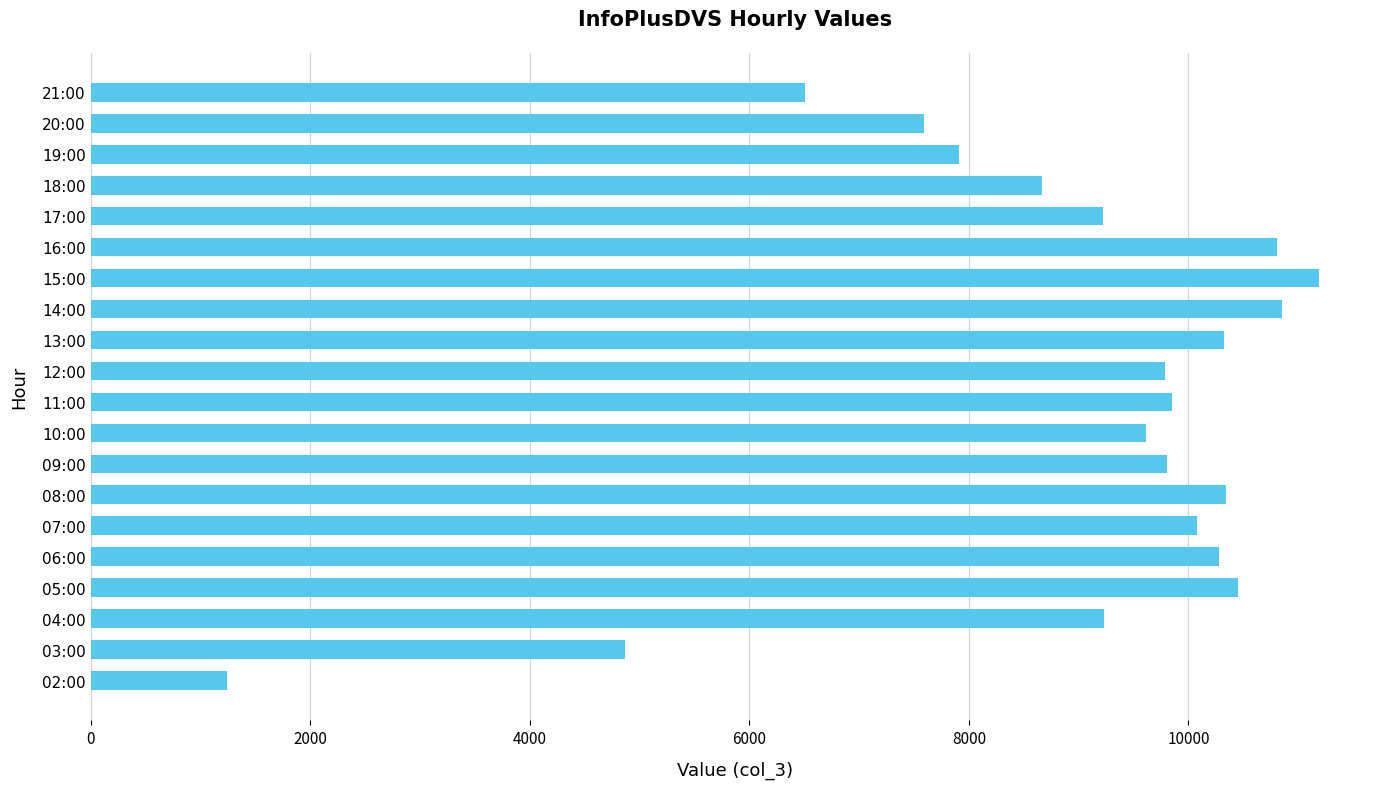

How many data points are less than 9808?

10